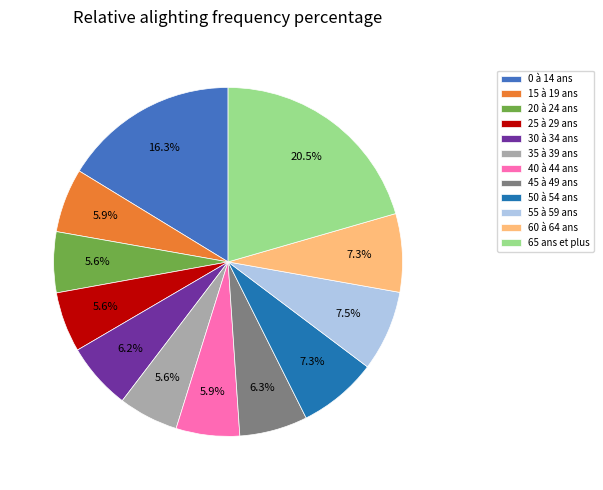

To the nearest percent, what portion does 35 à 39 ans represent?

6%